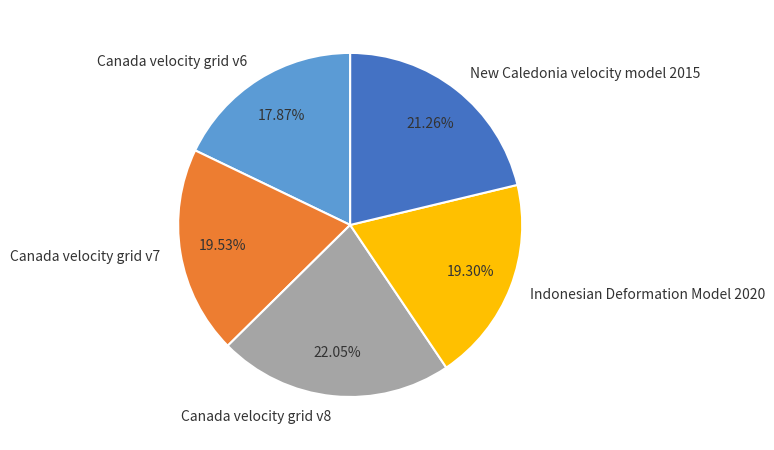

How many slices are in this pie chart?

5